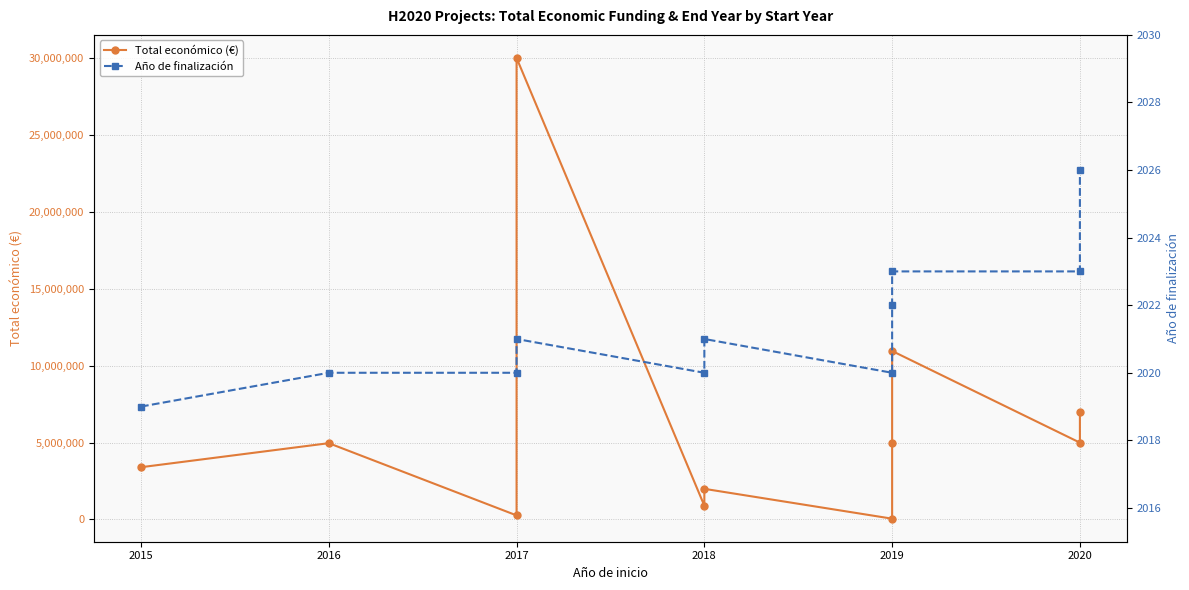

What is the highest value of the Año de finalización series?

2026